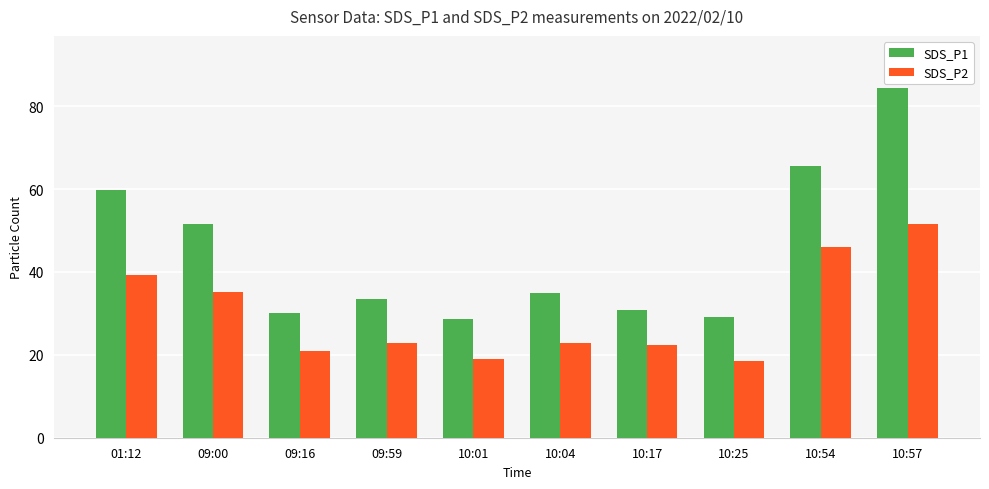

Is the value of SDS_P2 at 01:12 greater than the value of SDS_P1 at 10:04?

Yes